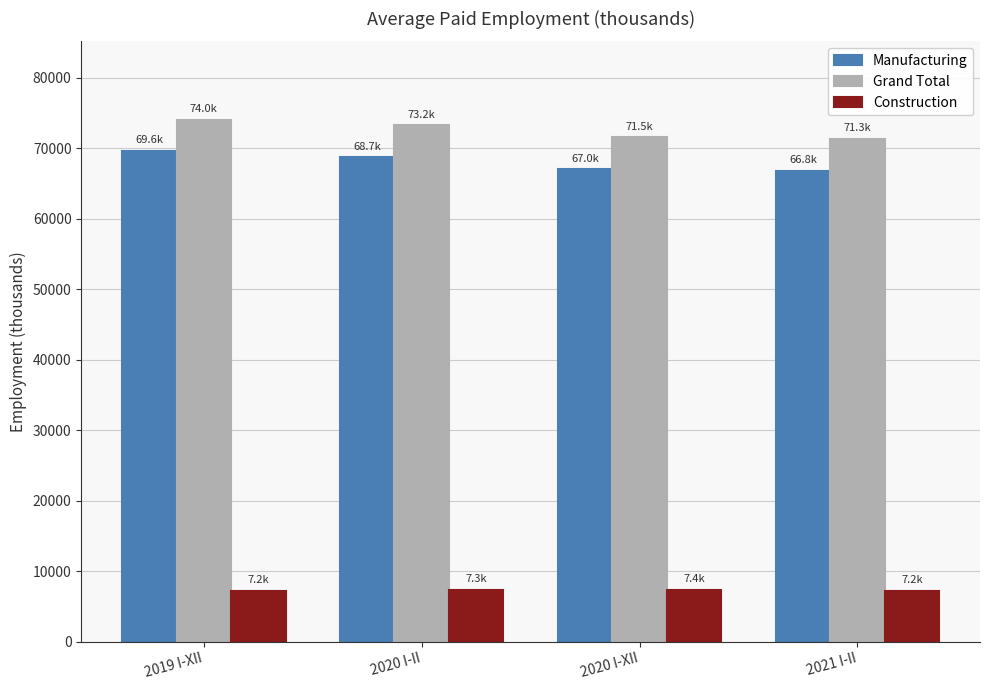

Which series has the widest spread of values?

Manufacturing